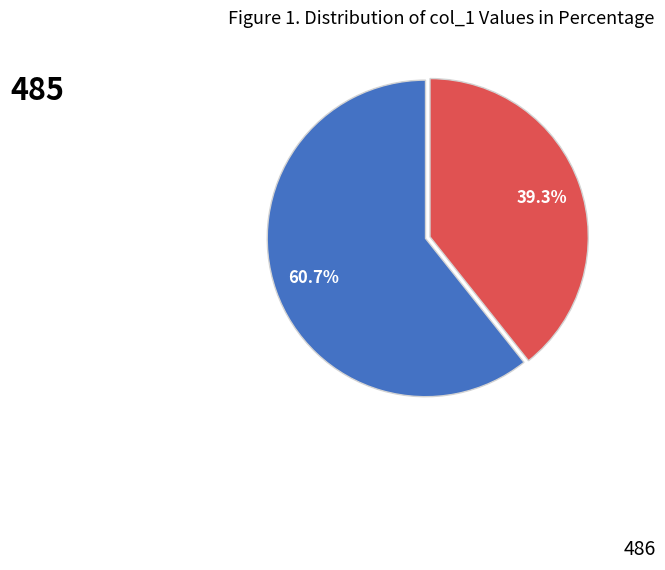

How many segments does this pie chart have?

2